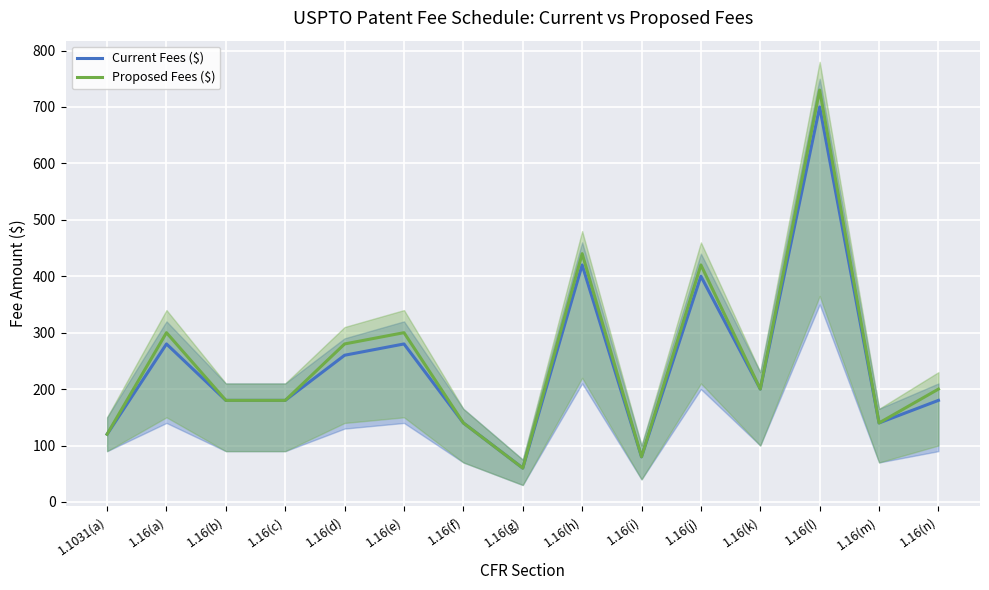

What is the sum of the Current Fees ($) values at 1.16(j) and 1.16(l)?

1100